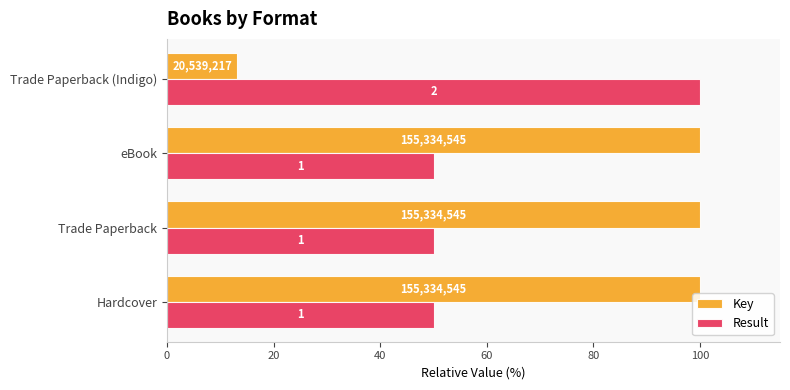

What is the sum of all Result values?

250.0